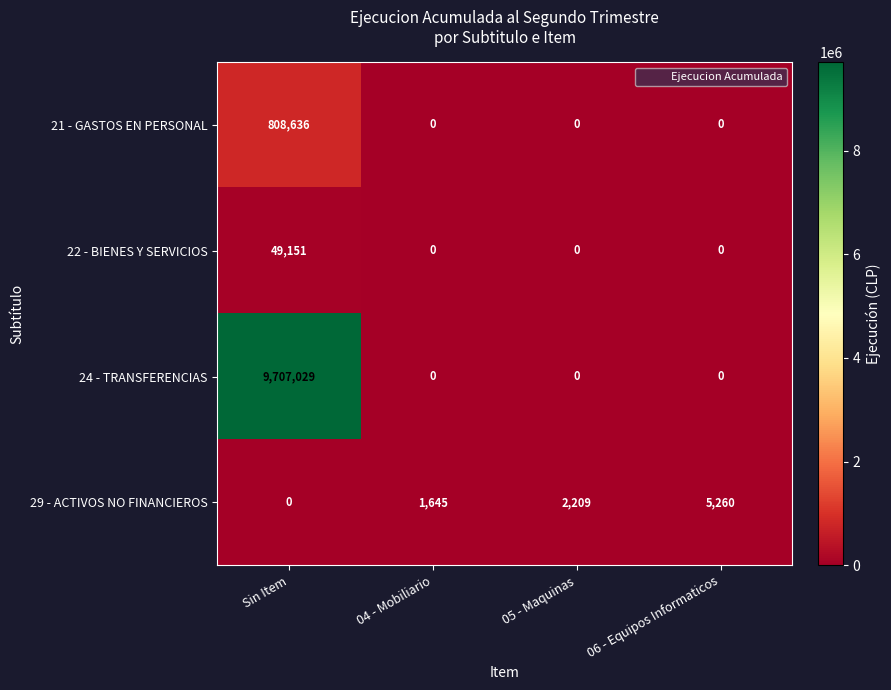

At which label does 22 - BIENES Y SERVICIOS reach its peak?

Sin Item